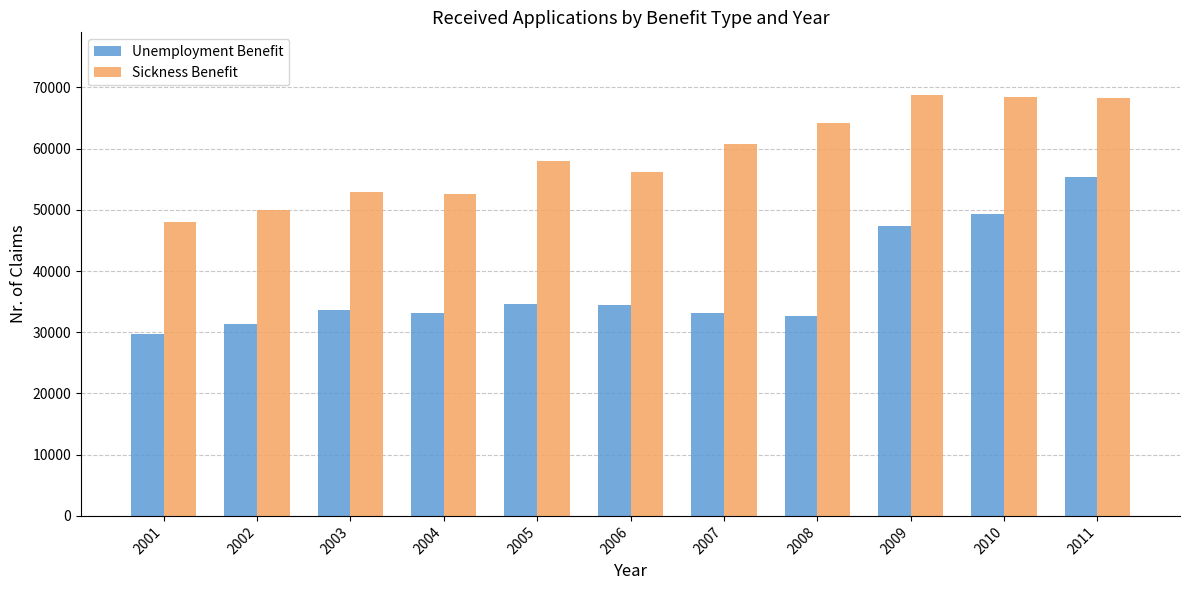

List the series in order of their peak value, highest first.

Sickness Benefit, Unemployment Benefit